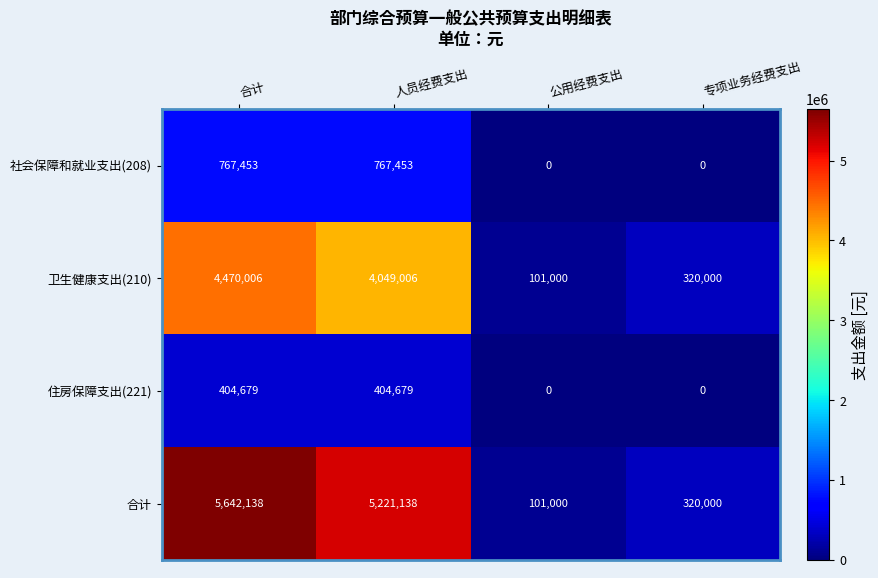

Reading left to right, what are all the values shown in this chart?

社会保障和就业支出(208): 合计=767453	人员经费支出=767453	公用经费支出=0	专项业务经费支出=0
卫生健康支出(210): 合计=4470006	人员经费支出=4049006	公用经费支出=101000	专项业务经费支出=320000
住房保障支出(221): 合计=404679	人员经费支出=404679	公用经费支出=0	专项业务经费支出=0
合计: 合计=5642138	人员经费支出=5221138	公用经费支出=101000	专项业务经费支出=320000